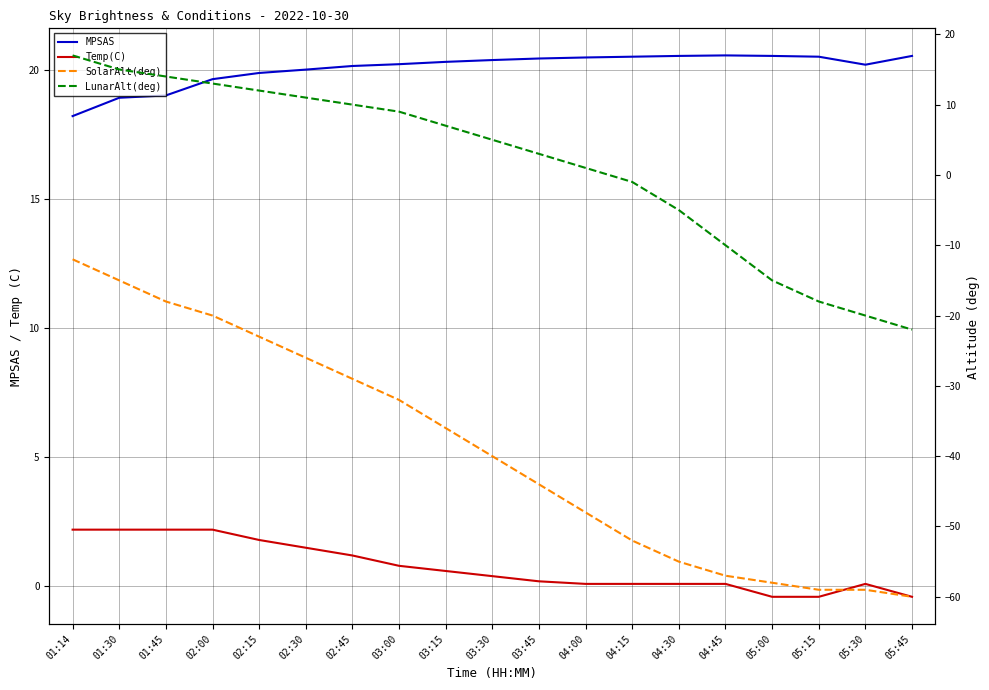

What is the difference between the highest and lowest values at 04:15?

72.5